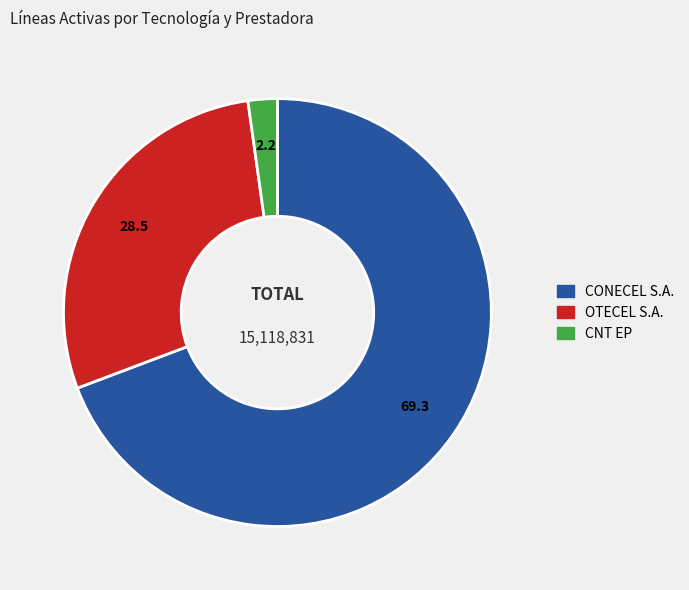

Which category accounts for the majority?

CONECEL S.A.